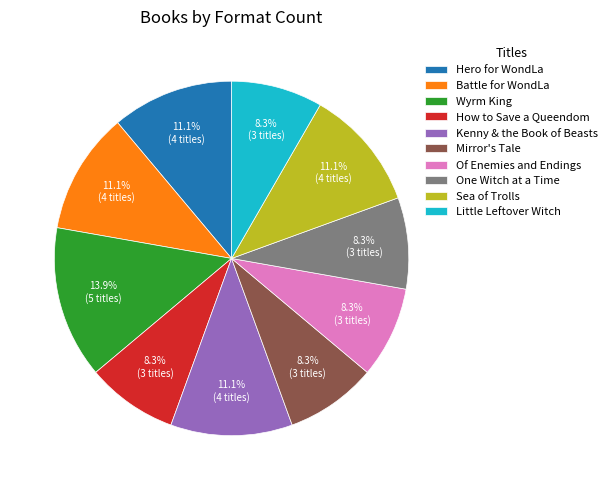

Do Wyrm King and Hero for WondLa together represent more than half of the pie?

No